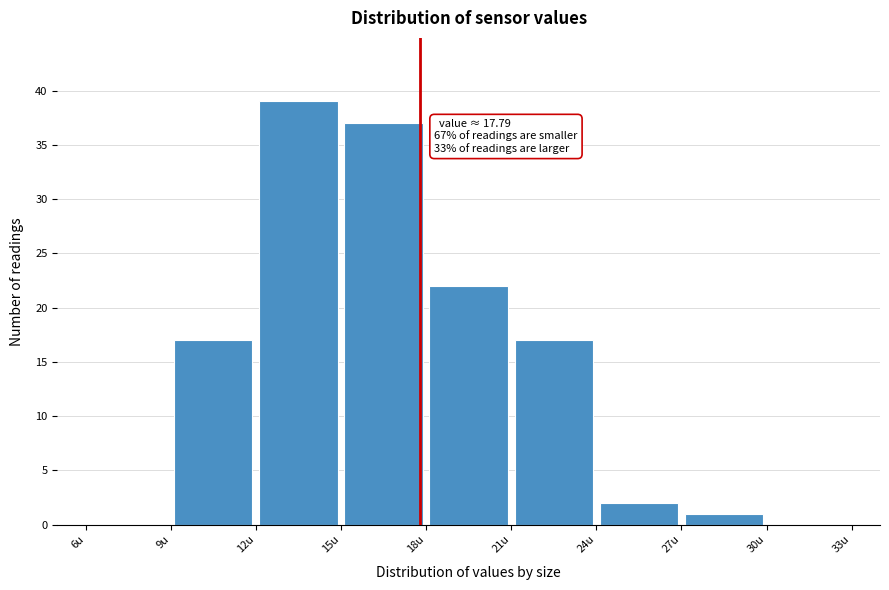

Over which range of the x-axis is the bar tallest?

12 to 15